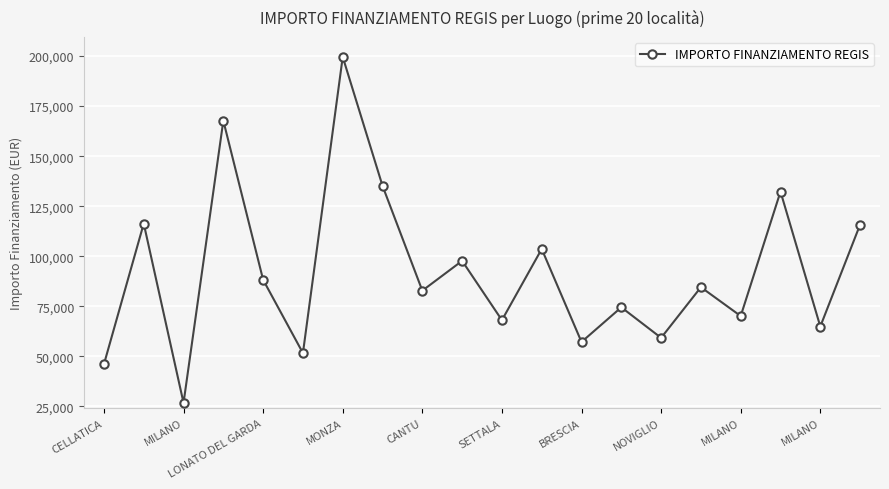

What is the average value?

92102.3